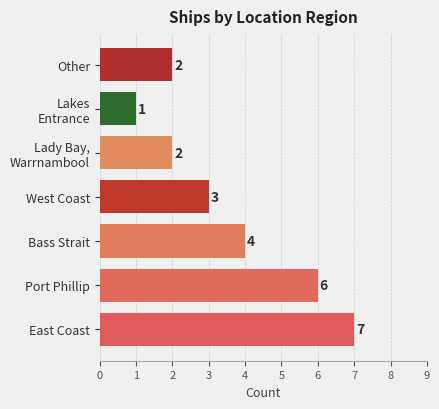

Which category has the lowest value across all series?

Lakes
Entrance